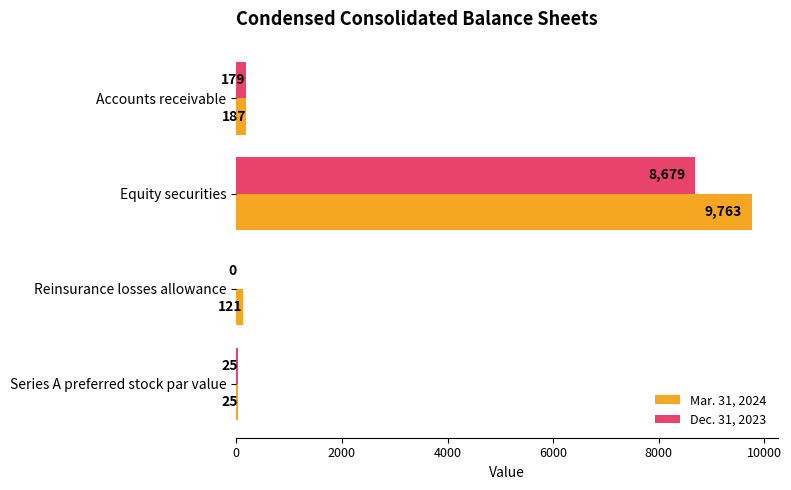

What is the sum of all Dec. 31, 2023 values?

8883